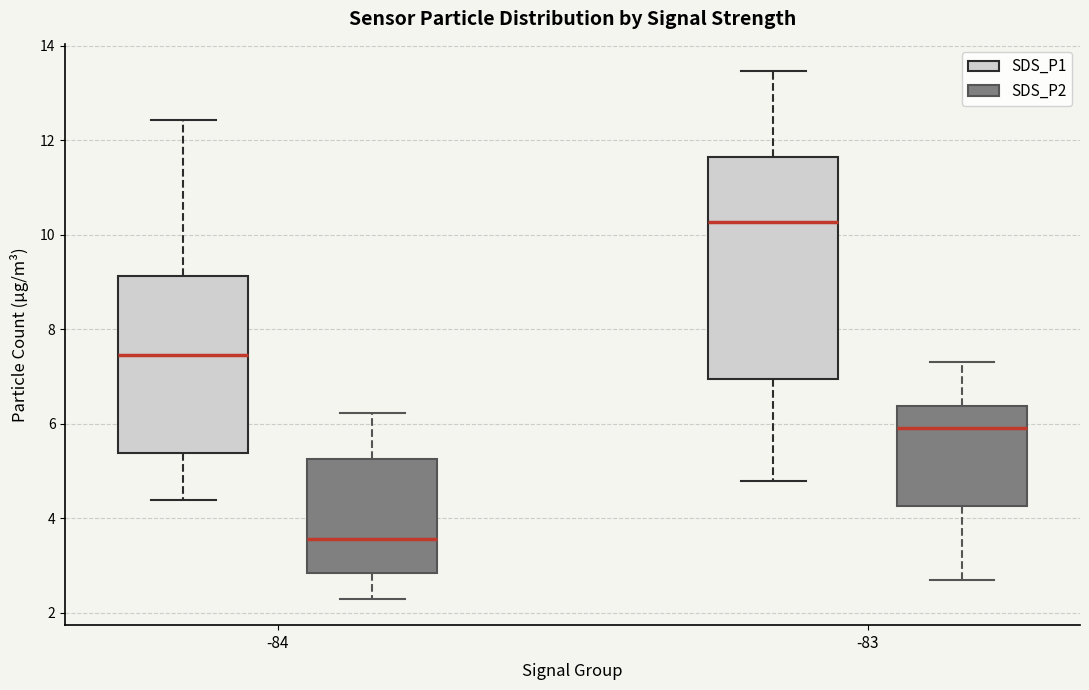

Where is the upper edge of the box for -83 (SDS_P2) on the y-axis? The values are not printed on the chart, so give them approximately, as read against the axis.

6.4